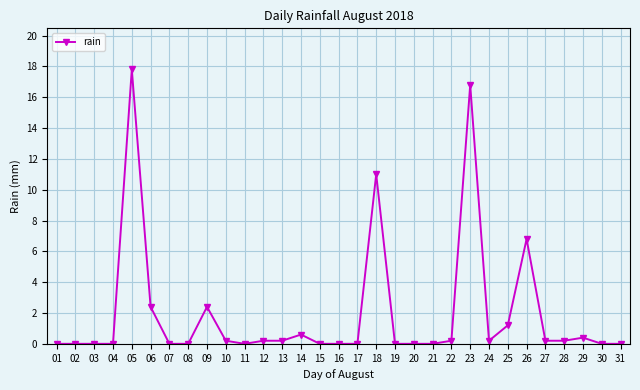

Where is the data nearest to the value 8?

26